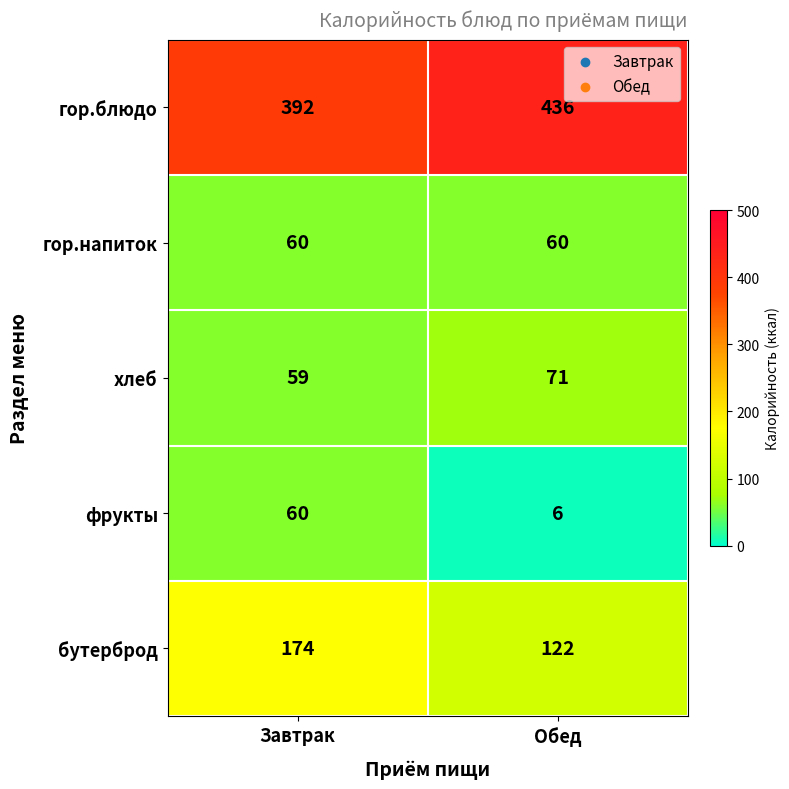

Count the number of categories in the chart.

2